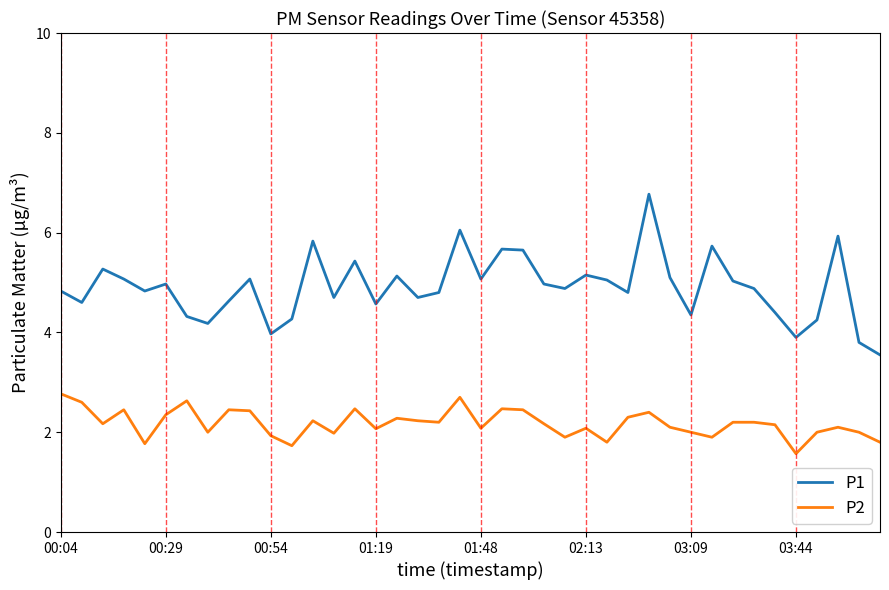

True or false: P2 has more than 2 points higher than both neighbors.

True